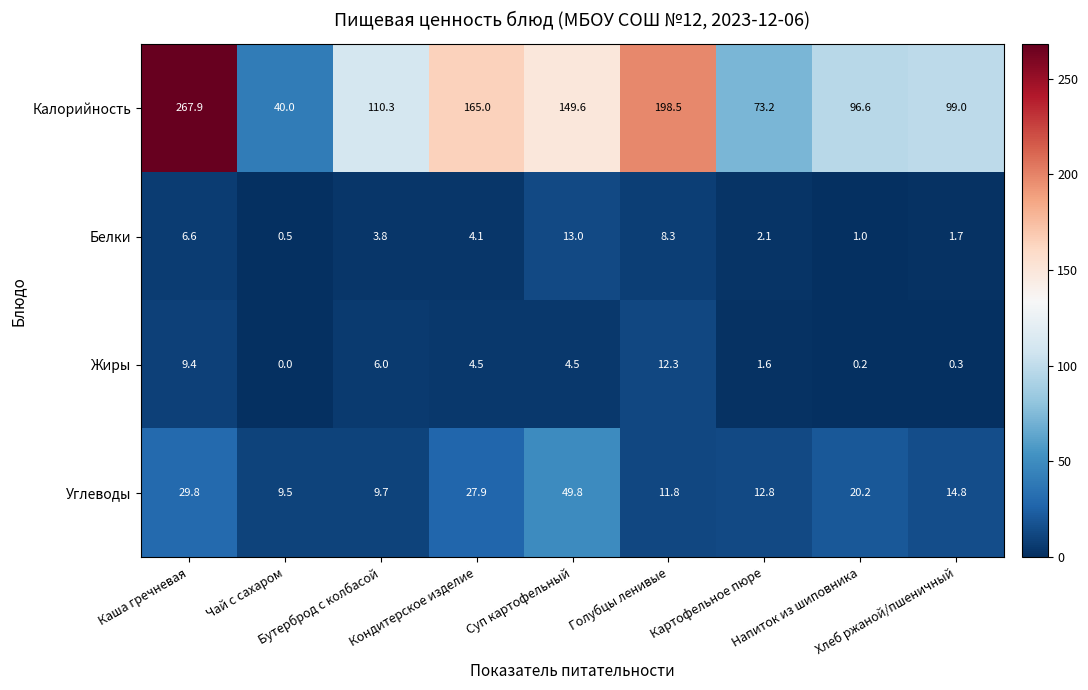

What is the difference between the second highest and minimum values in the Белки series?

7.8